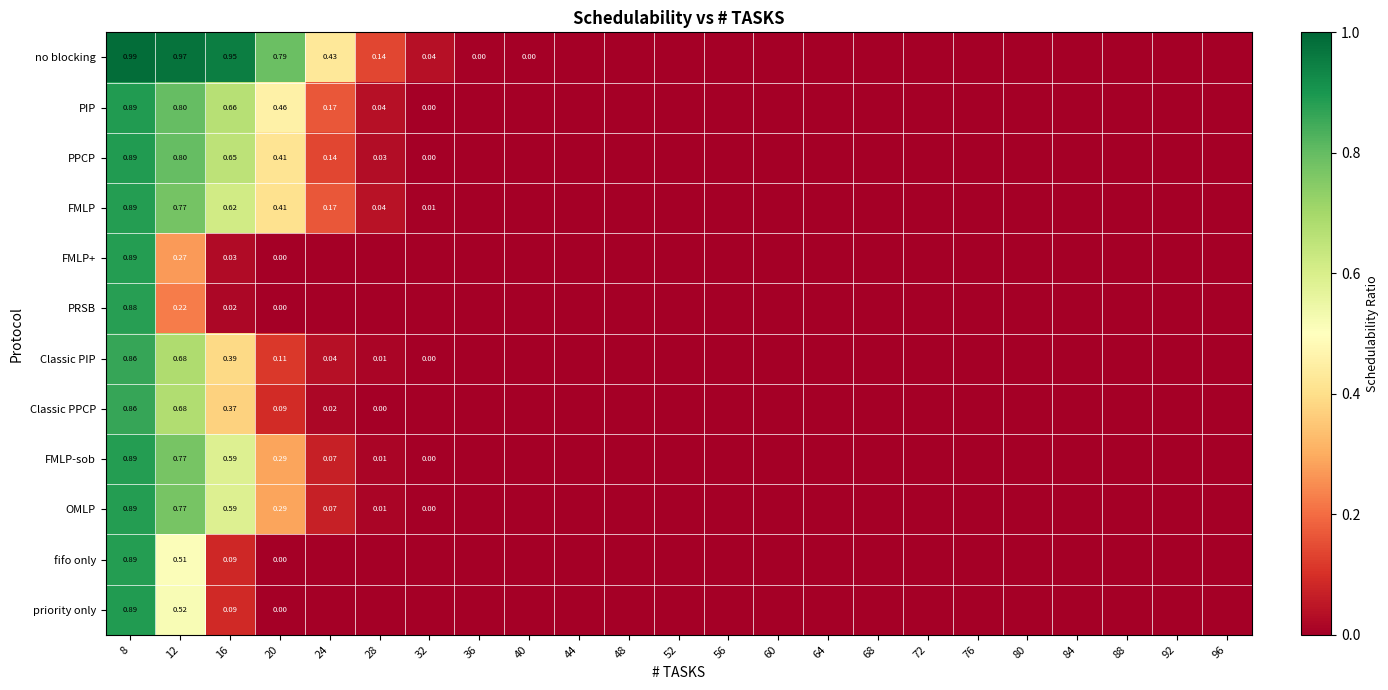

At which category does the chart reach its minimum across all series?

44